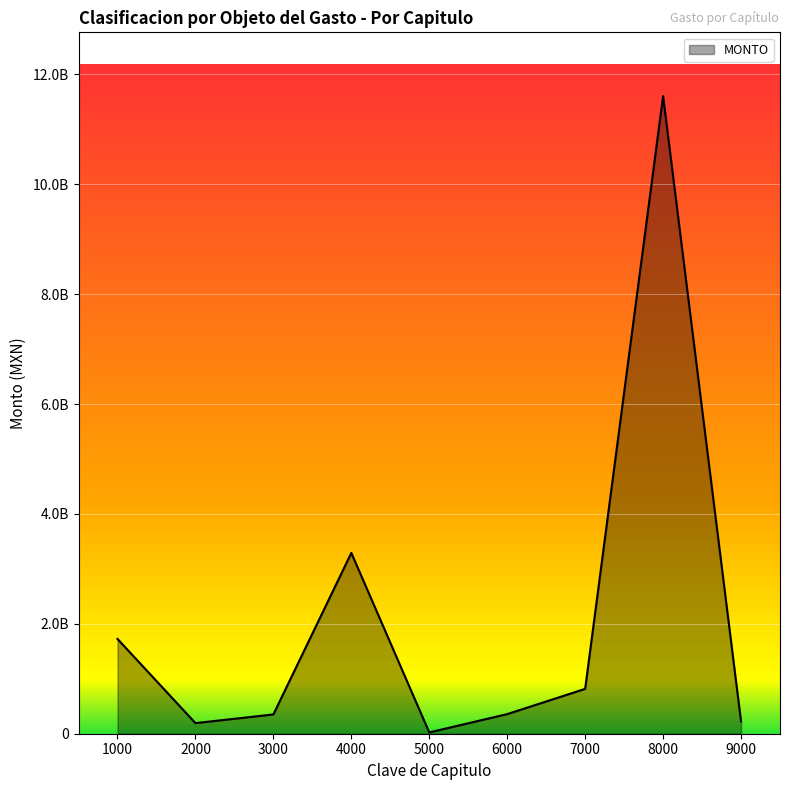

Does the chart display data point markers on the line(s)?

No